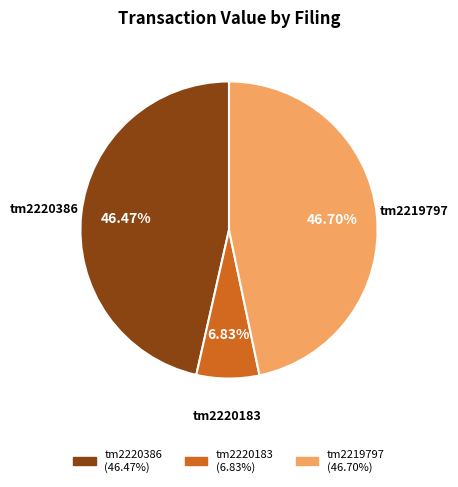

Does any single category account for the majority?

No